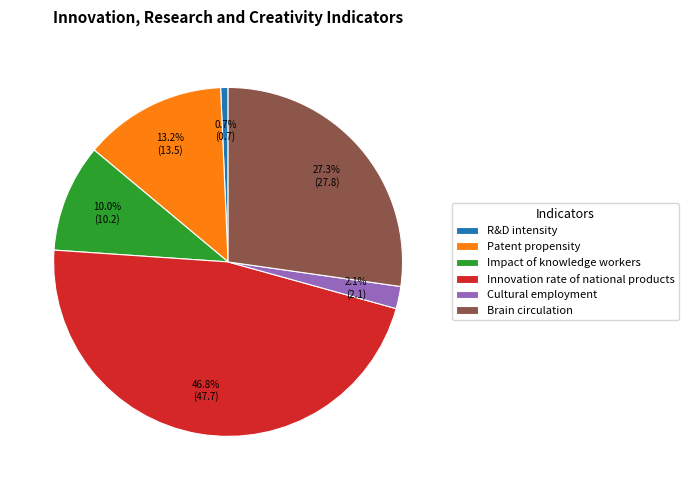

Which slice is the largest?

Innovation rate of national products